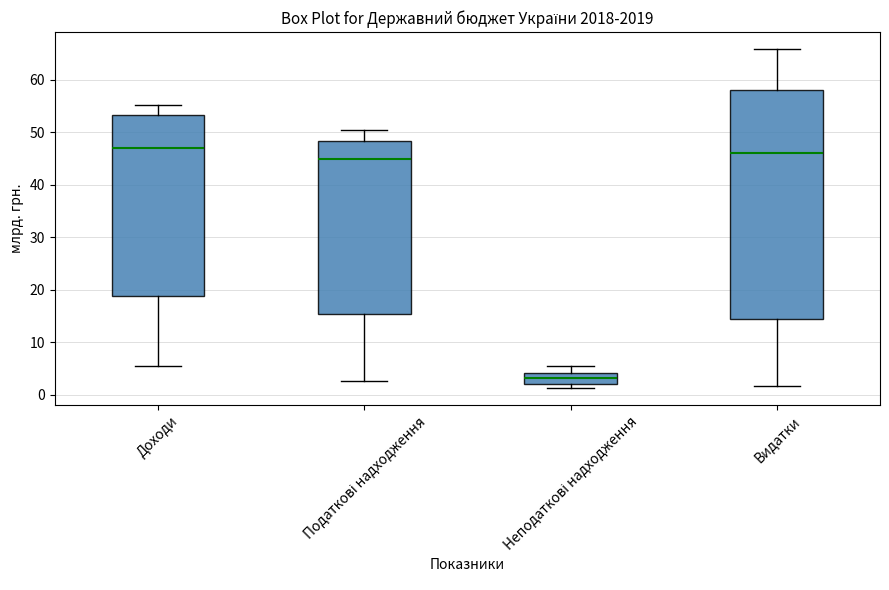

Where is the lower edge of the box for Видатки on the y-axis? The values are not printed on the chart, so give them approximately, as read against the axis.

14